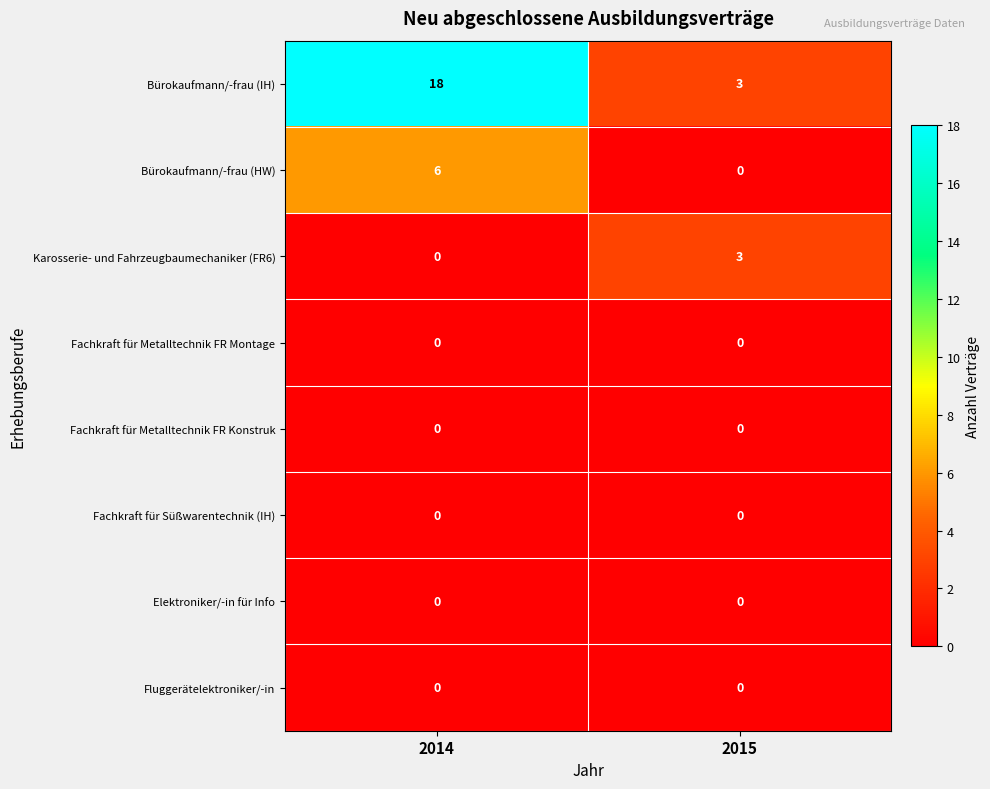

What is the total value across all series at 2015?

6